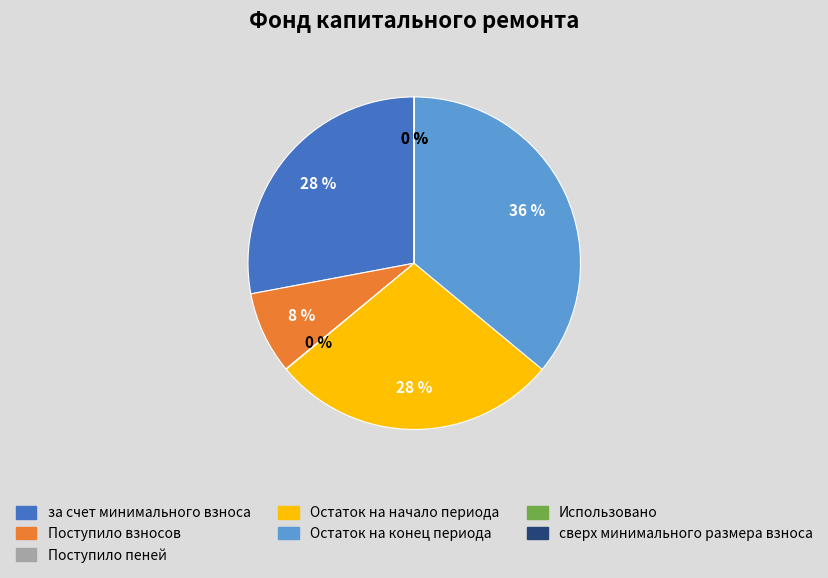

True or false: Остаток на начало периода accounts for 40% of the total.

False